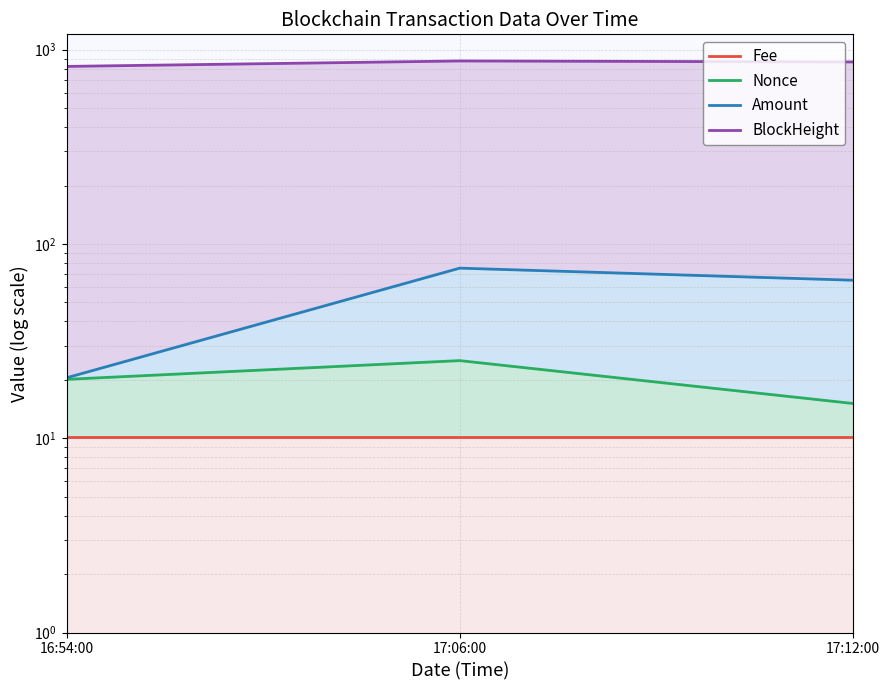

Count the number of categories in the chart.

3